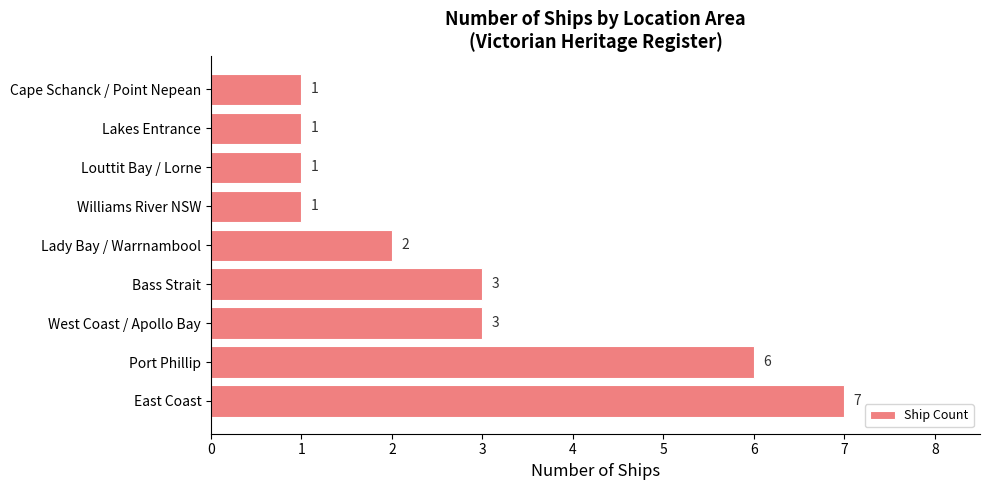

Reading bottom to top, list all the values displayed in this chart.

East Coast=7	Port Phillip=6	West Coast / Apollo Bay=3	Bass Strait=3	Lady Bay / Warrnambool=2	Williams River NSW=1	Louttit Bay / Lorne=1	Lakes Entrance=1	Cape Schanck / Point Nepean=1